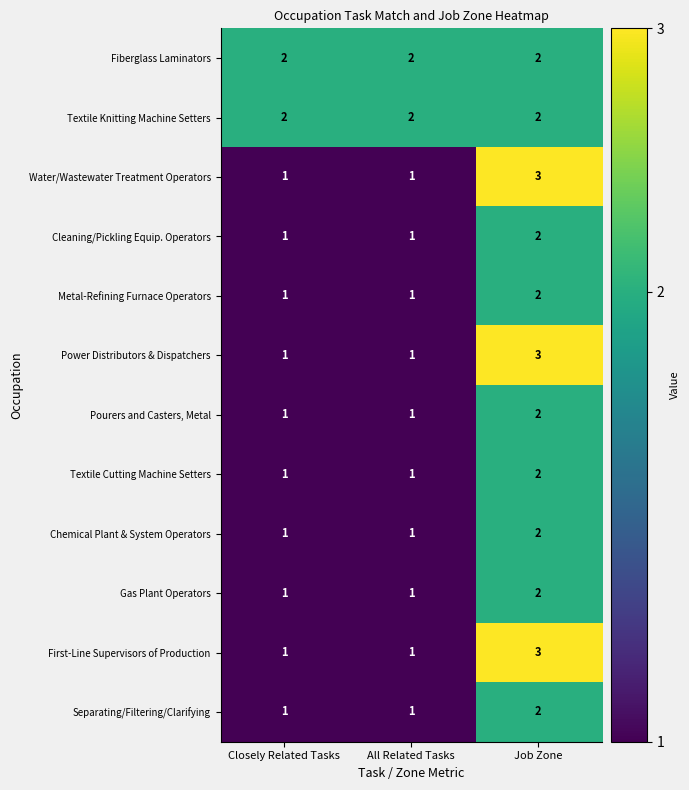

Which category has the highest value across all series?

Job Zone